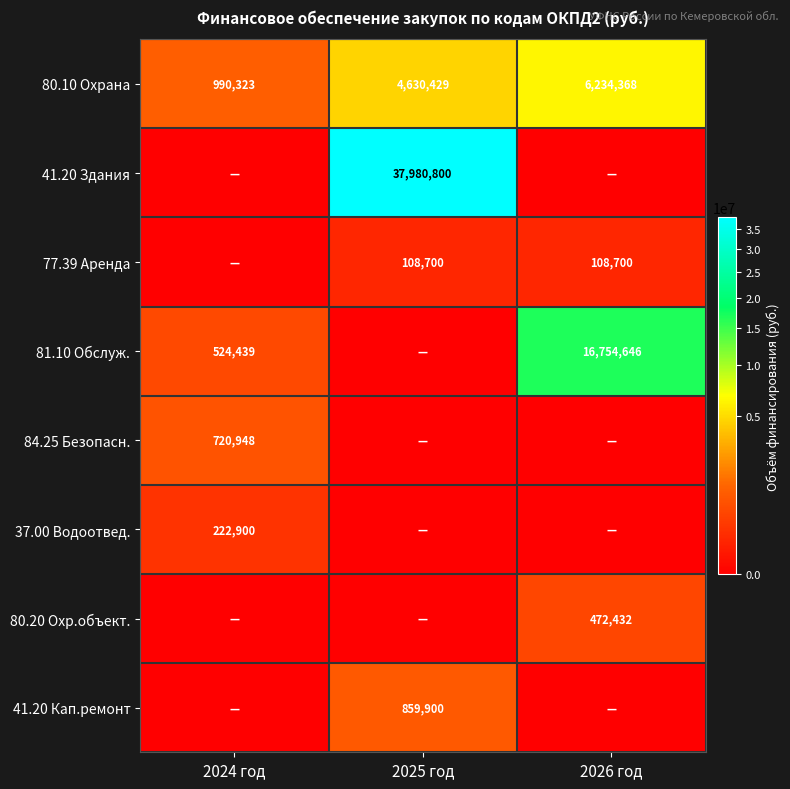

At how many categories does at least one series exceed 31265363?

1